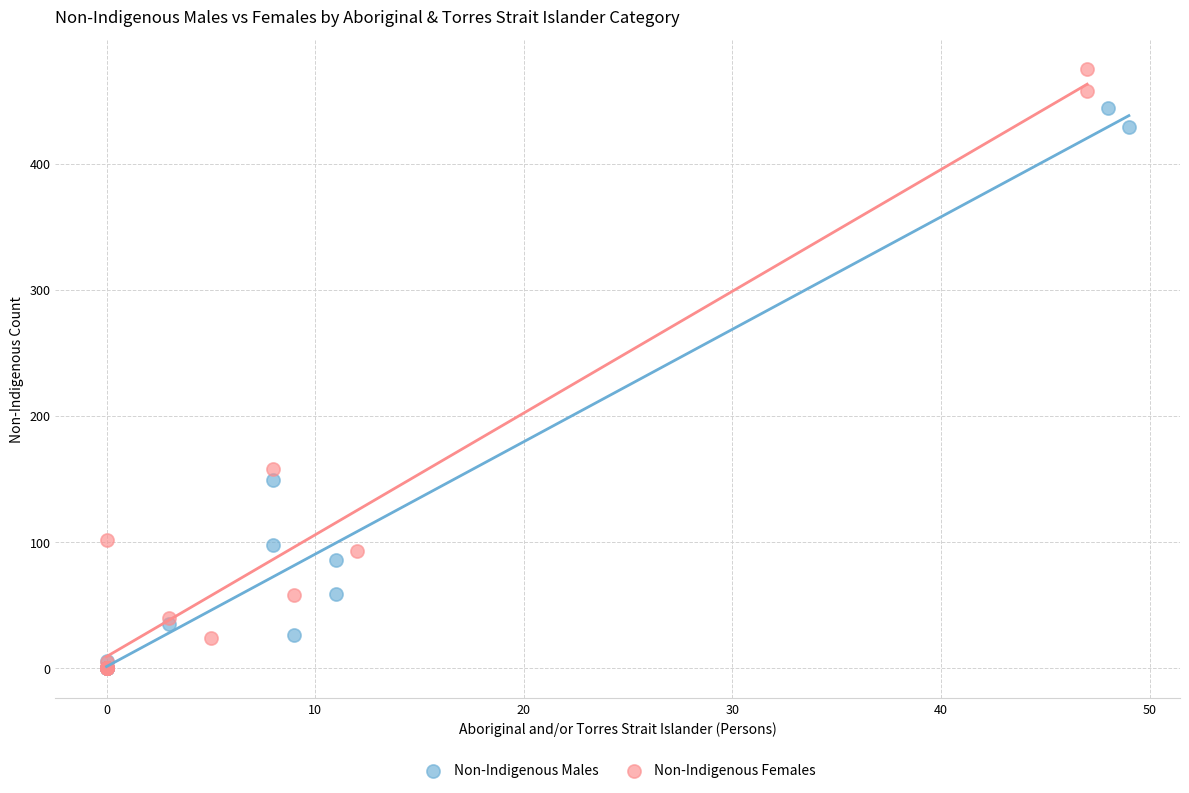

Which series reaches the maximum Y coordinate?

Non-Indigenous Females